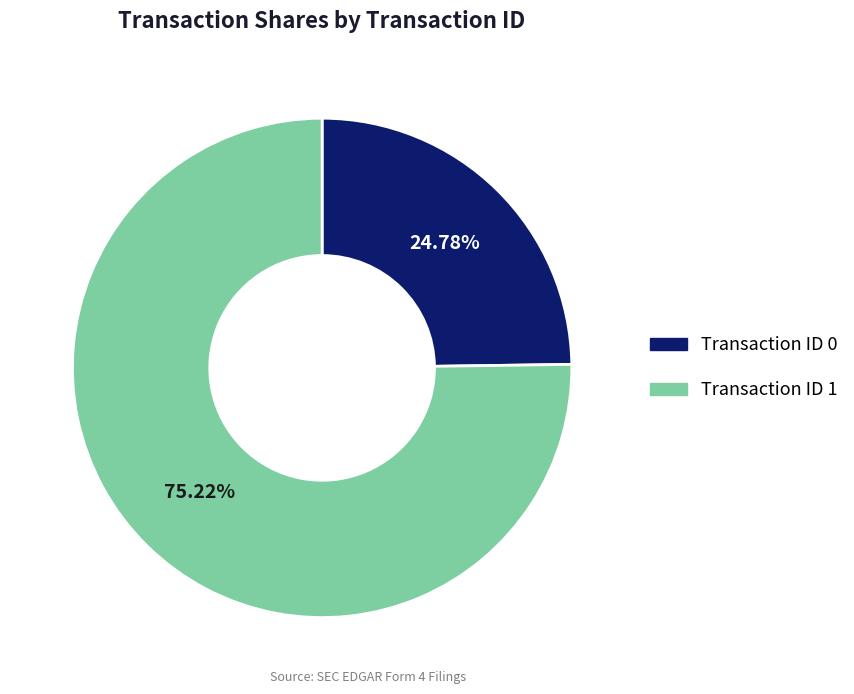

How many segments does this pie chart have?

2